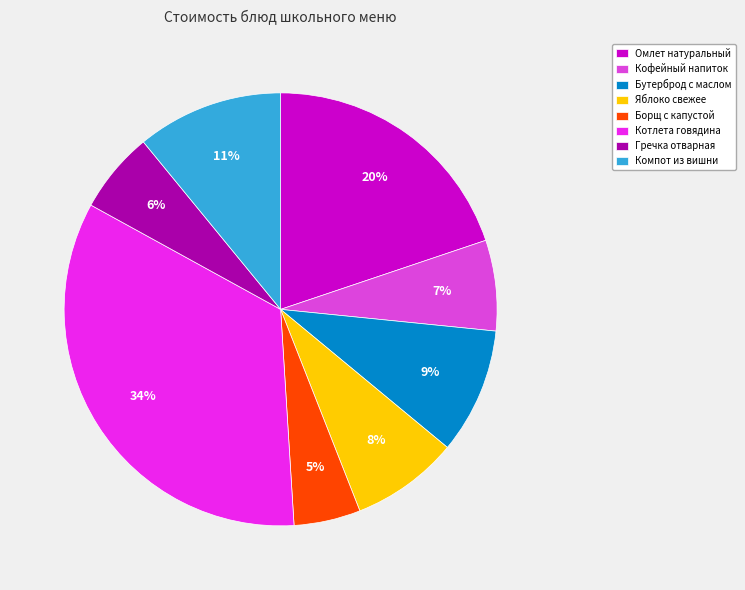

Which has a higher value, Борщ с капустой or Котлета говядина?

Котлета говядина